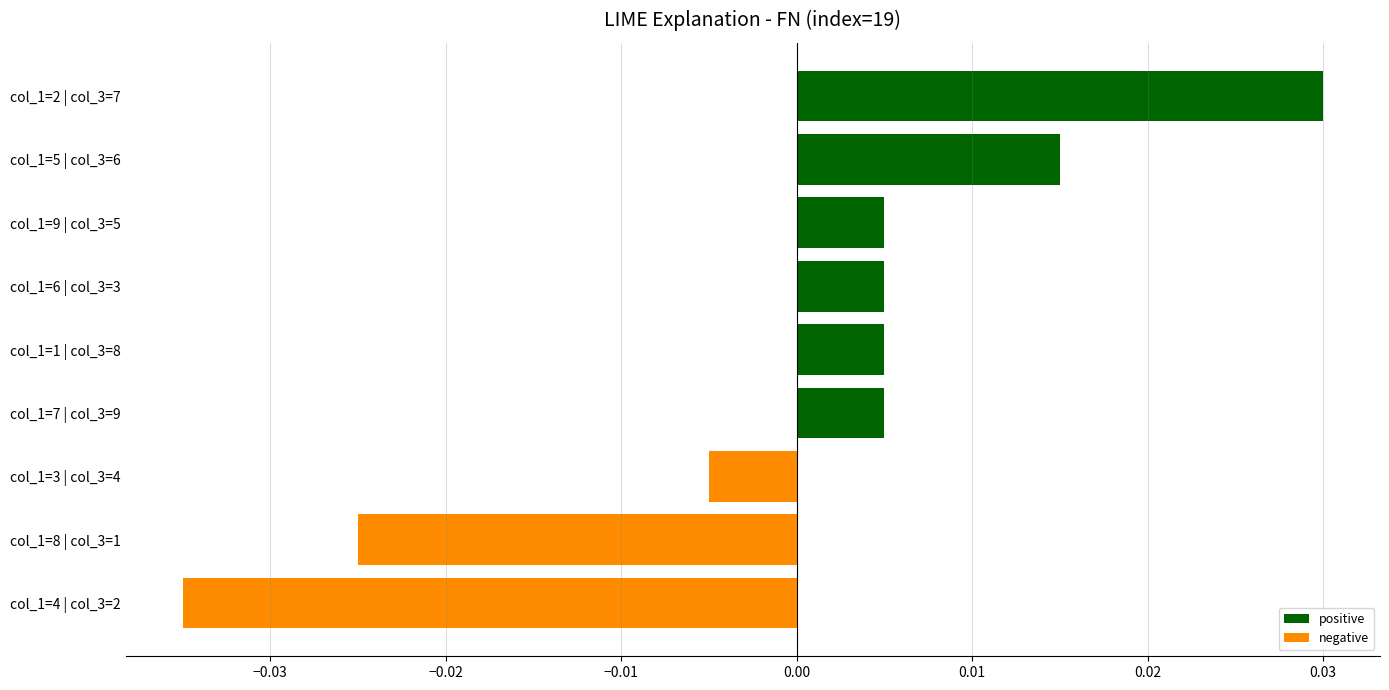

Between col_1=5 | col_3=6 and col_1=6 | col_3=3, which is larger?

col_1=5 | col_3=6